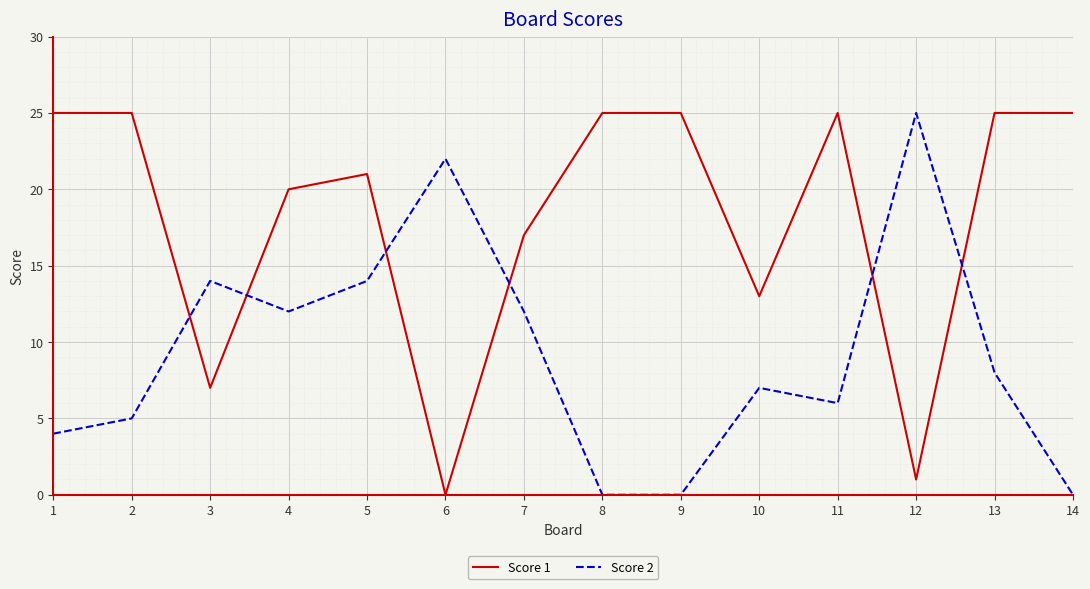

Which series has the largest total across all categories?

Score 1